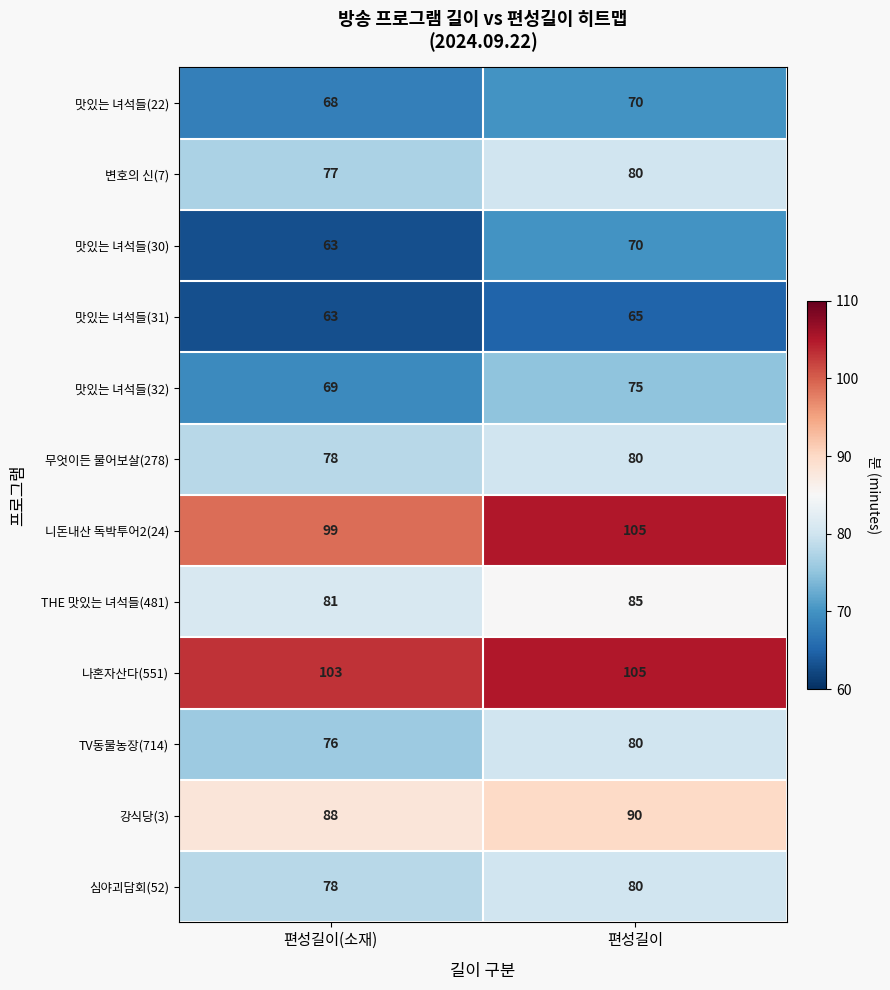

The THE 맛있는 녀석들(481) series shows 123 at 편성길이. True or false?

False